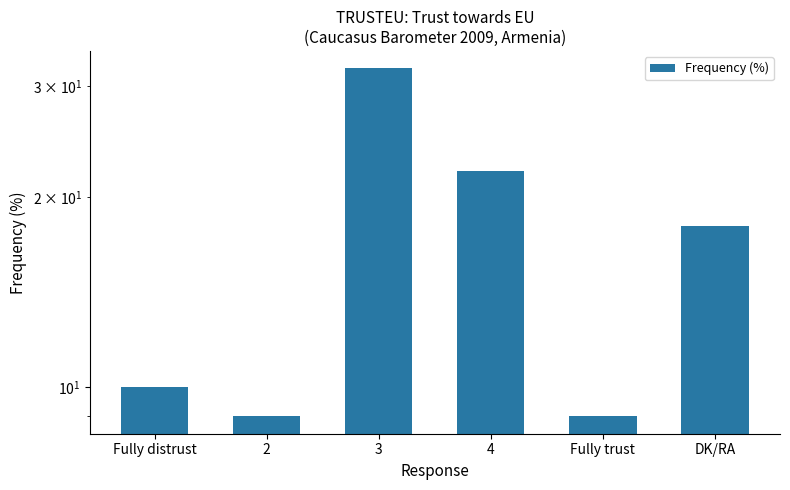

Which label corresponds to the largest value in the chart?

3